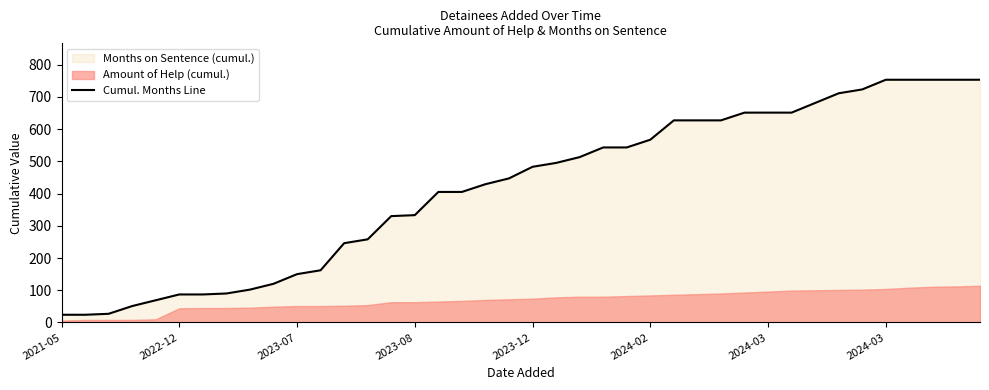

What is the change in value from 28 to 36?

+126